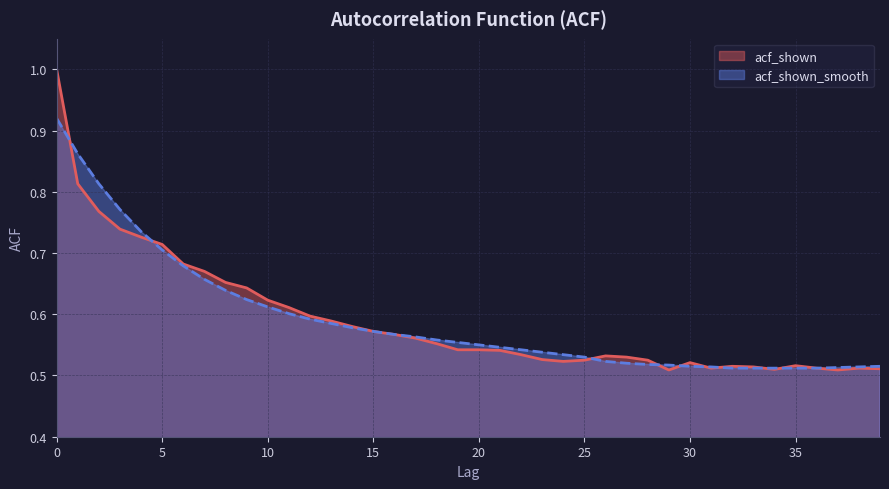

Reading left to right, transcribe all the data shown in this chart.

acf_shown: 1.0	0.8	0.8	0.7	0.7	0.7	0.7	0.7	0.7	0.6	0.6	0.6	0.6	0.6	0.6	0.6	0.6	0.6	0.6	0.5	0.5	0.5	0.5	0.5	0.5	0.5	0.5	0.5	0.5	0.5	0.5	0.5	0.5	0.5	0.5	0.5	0.5	0.5	0.5	0.5
acf_shown_smooth: 0.9	0.9	0.8	0.8	0.7	0.7	0.7	0.7	0.6	0.6	0.6	0.6	0.6	0.6	0.6	0.6	0.6	0.6	0.6	0.6	0.6	0.5	0.5	0.5	0.5	0.5	0.5	0.5	0.5	0.5	0.5	0.5	0.5	0.5	0.5	0.5	0.5	0.5	0.5	0.5